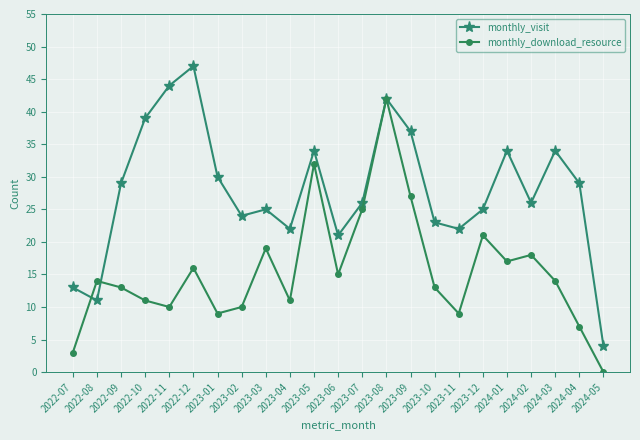

Which series has the widest spread of values?

monthly_visit